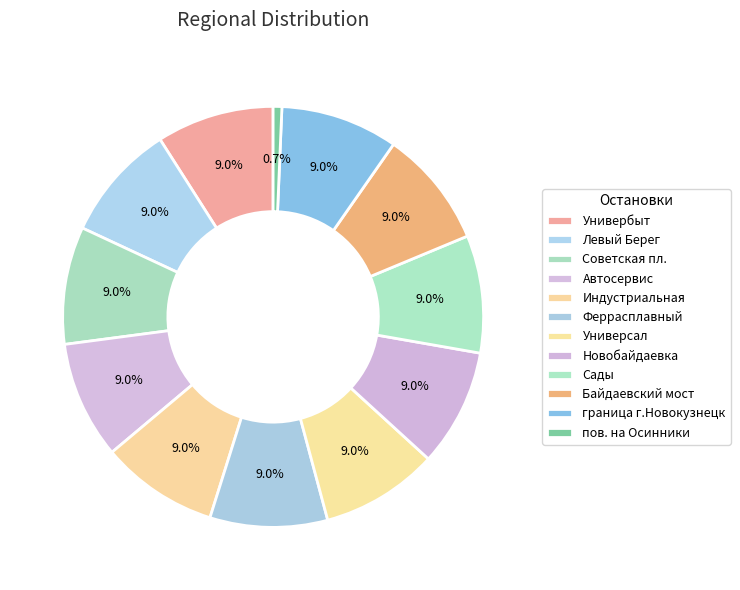

Count the number of slices in the pie.

12